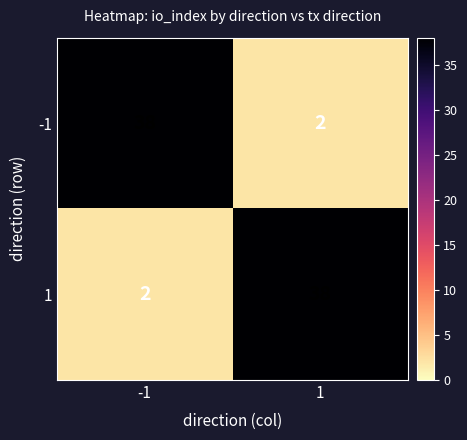

What is the minimum value shown in the chart?

2